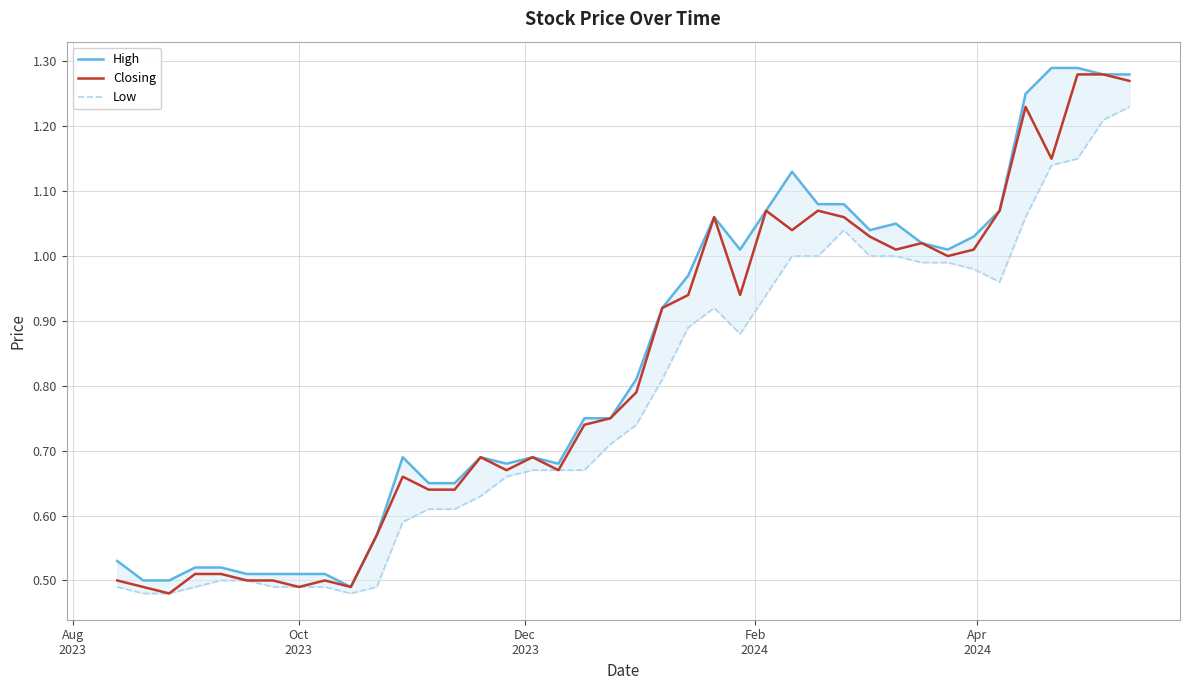

True or false: Low has more than 1 points higher than both neighbors.

True